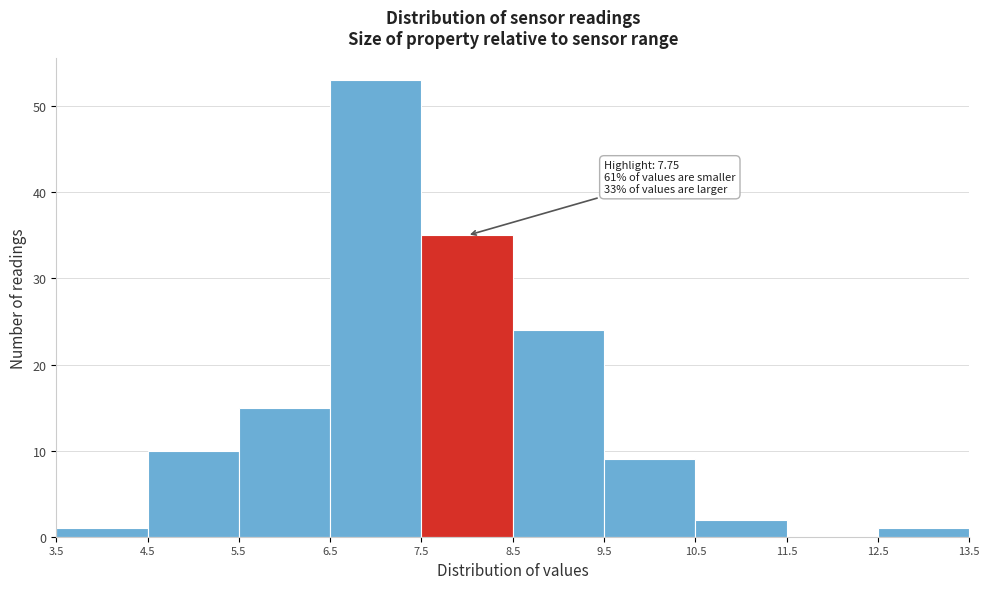

Which range on the x-axis has the tallest bar?

6.5 to 7.5